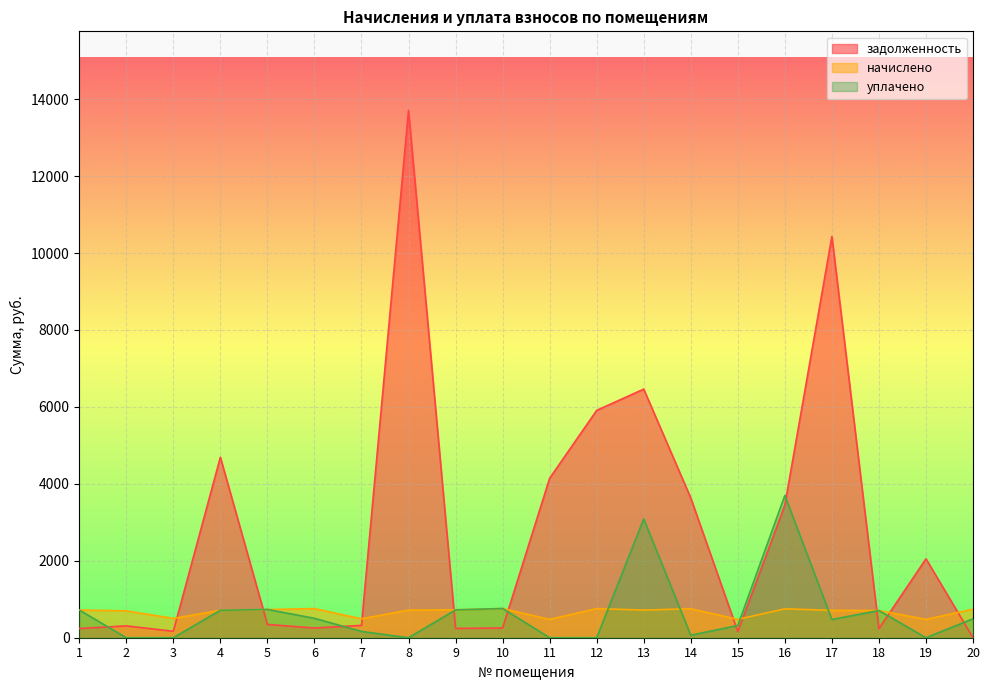

Where do уплачено and задолженность first cross each other?

1 and 2